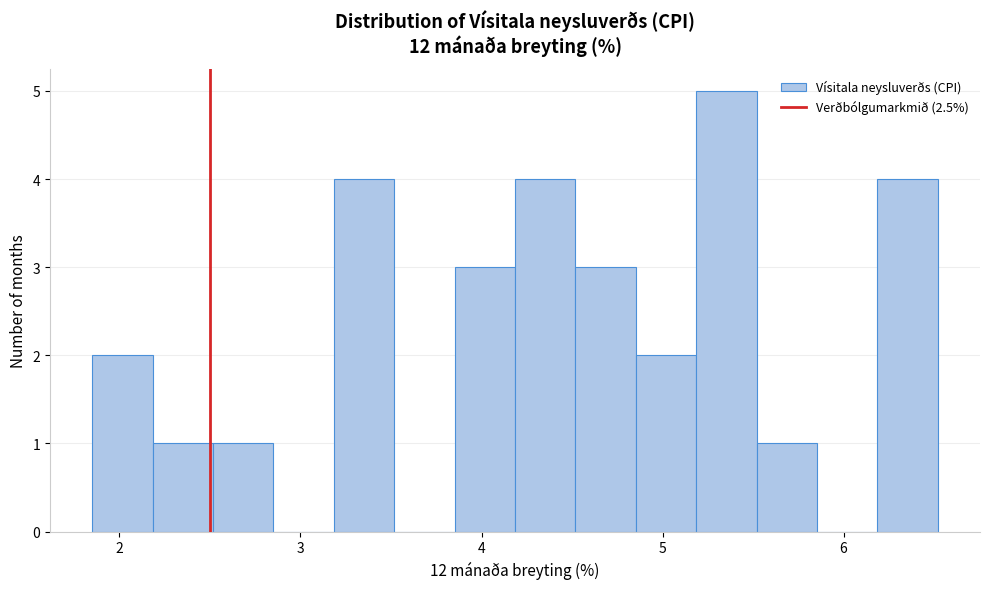

Read against the x-axis, roughly where is the centre of the tallest bar?

5.4